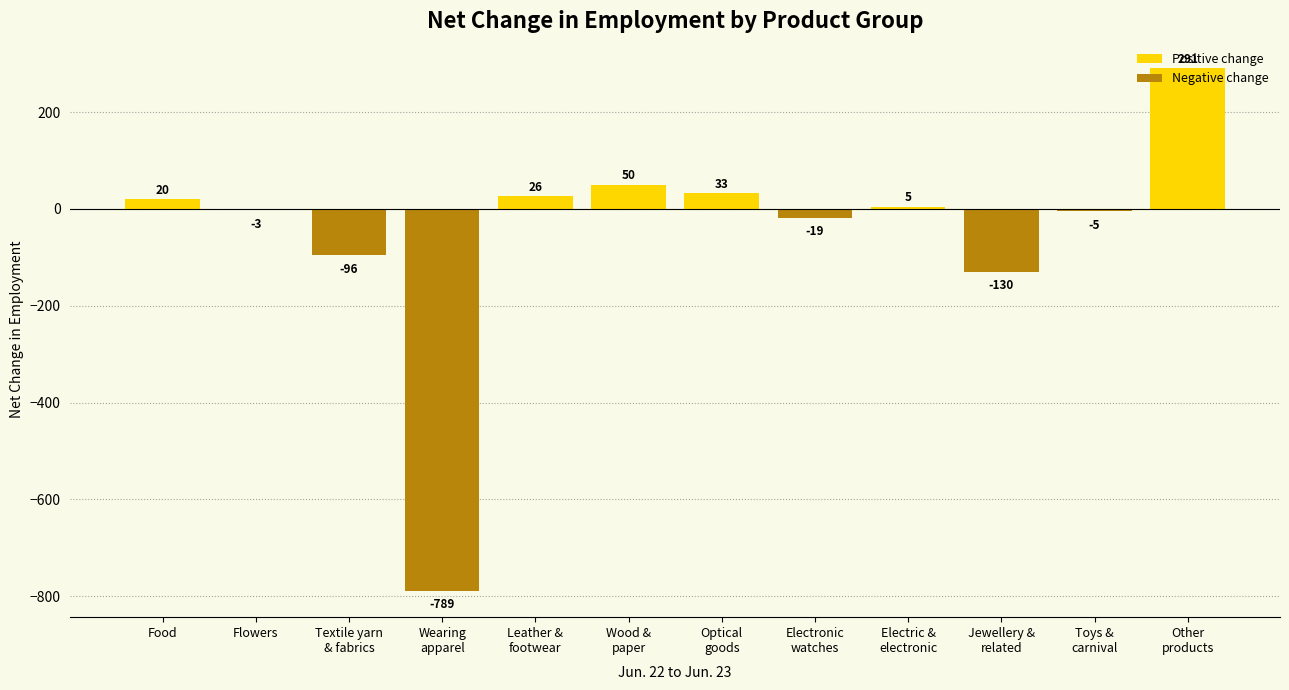

Rank the series at Food from highest to lowest value.

Positive change, Negative change